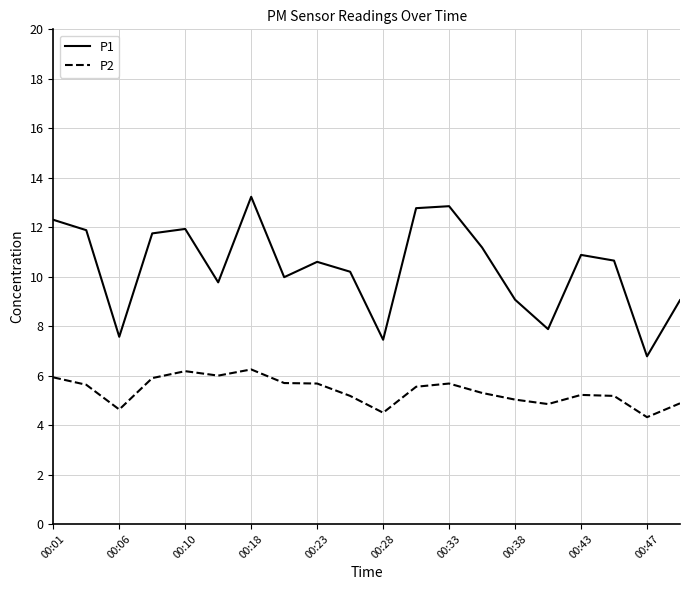

Which series has the widest spread of values?

P1